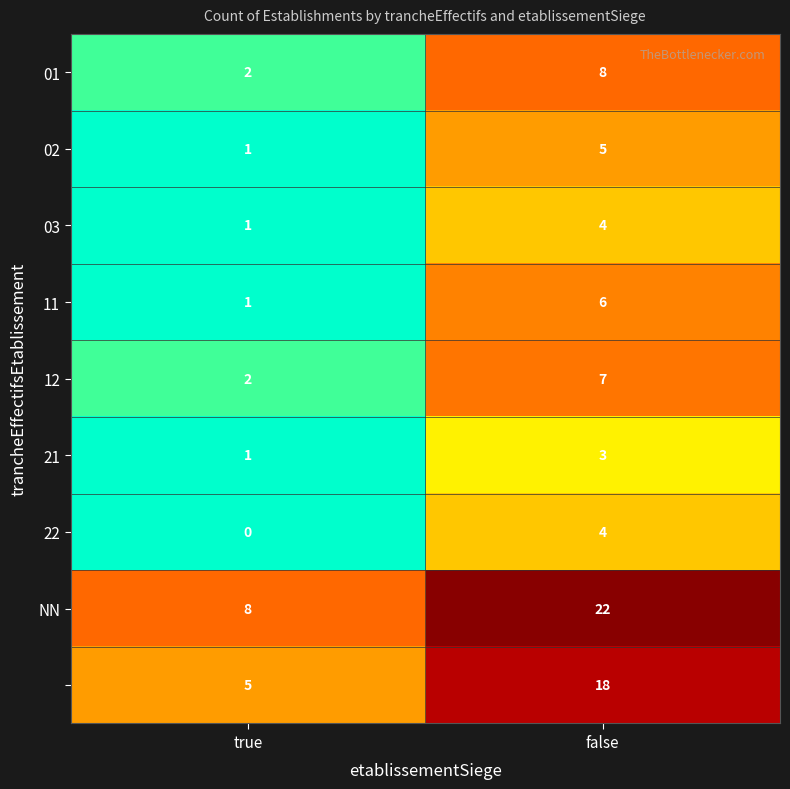

At how many categories does at least one series exceed 7?

2